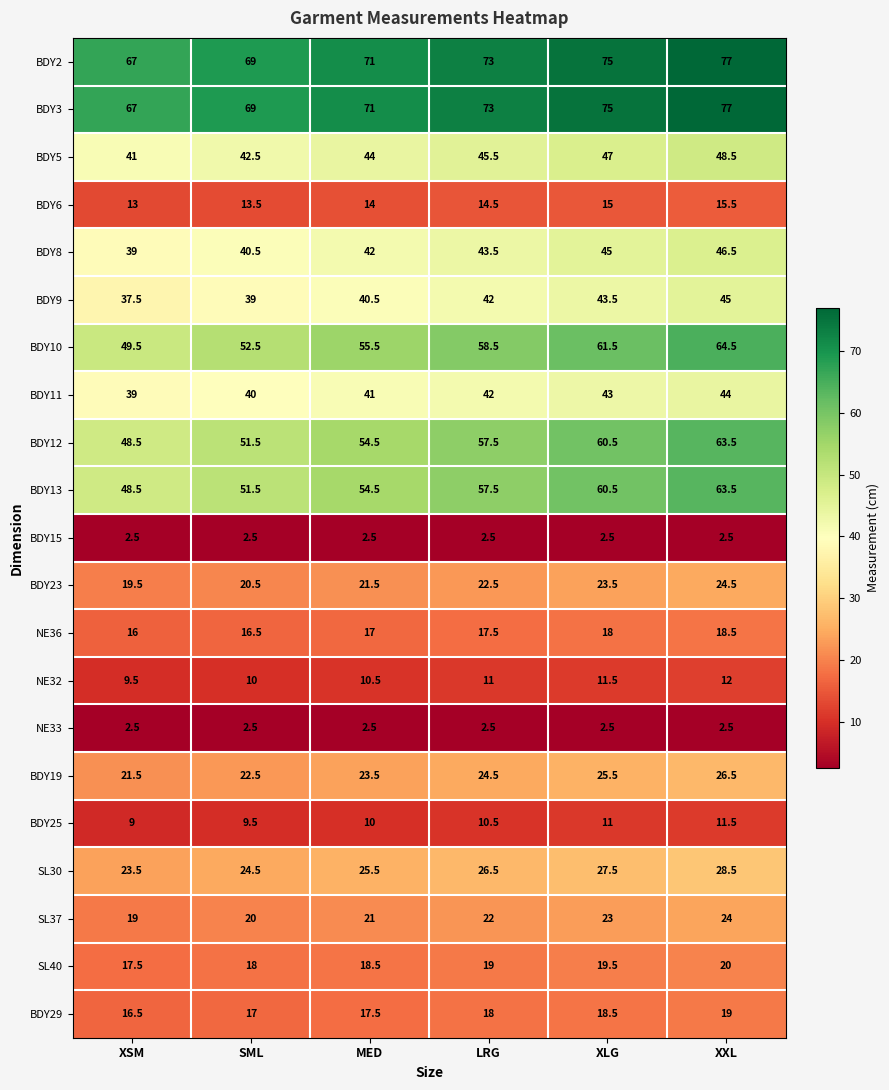

What is the minimum value shown in the chart?

2.5